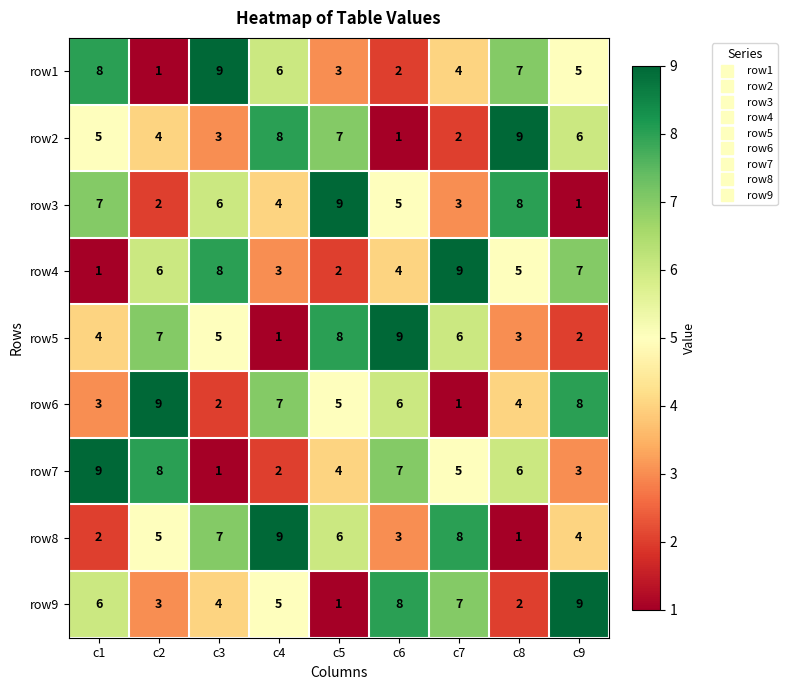

Between c1 and c2, which series saw the biggest shift?

row1